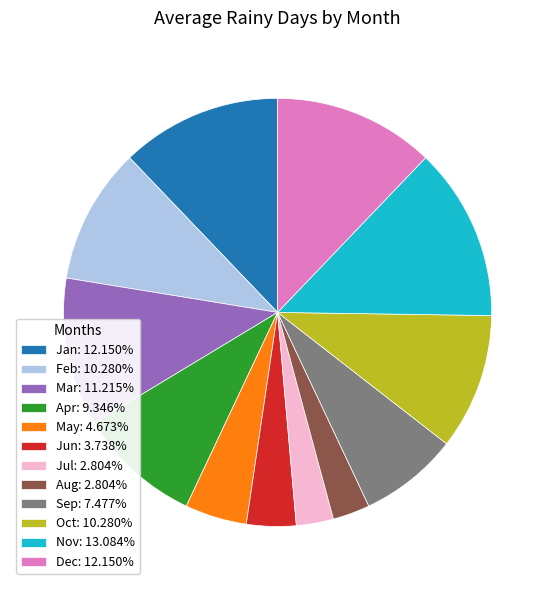

The Nov slice represents 13% of the pie. True or false?

True